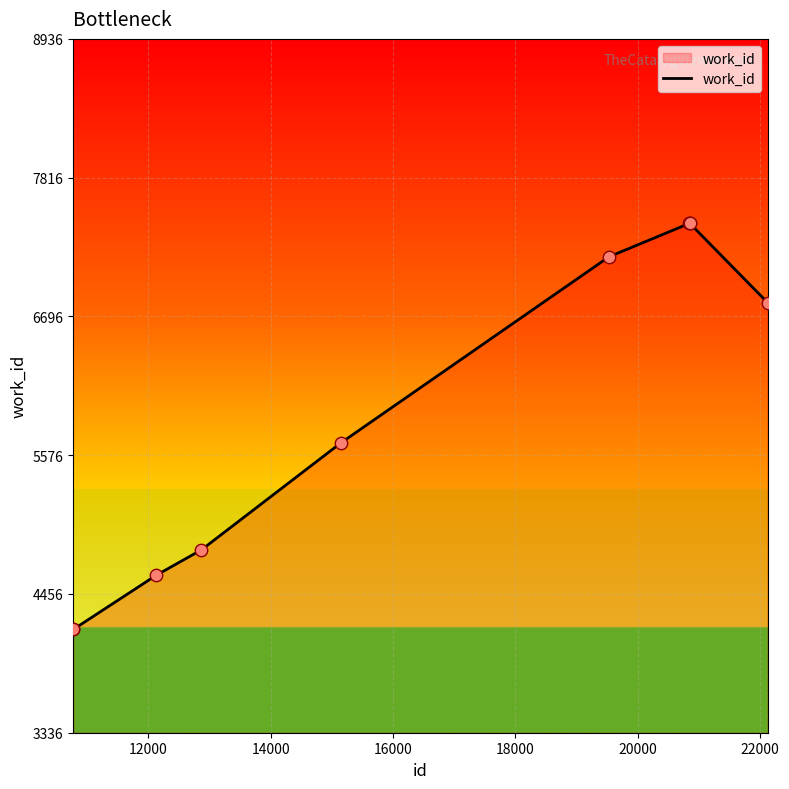

What is the smallest value displayed?

4171